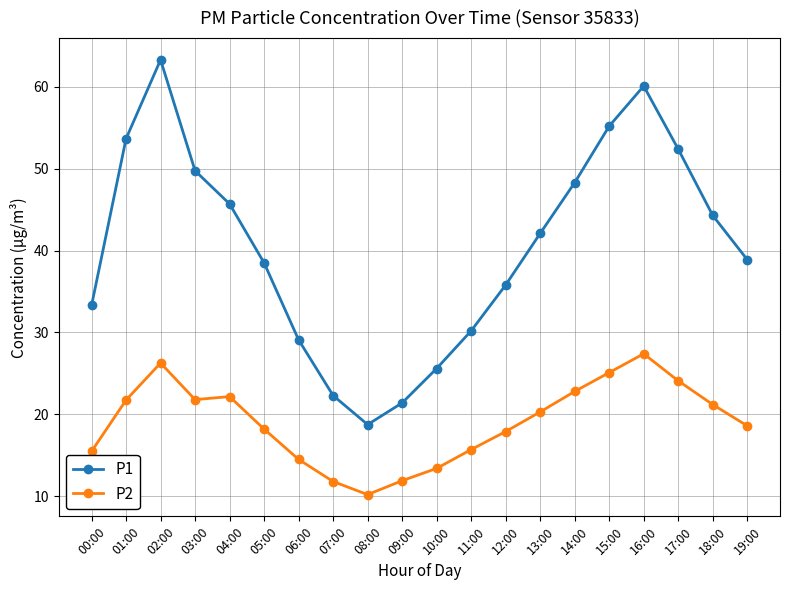

Where is the first local maximum for P1?

02:00